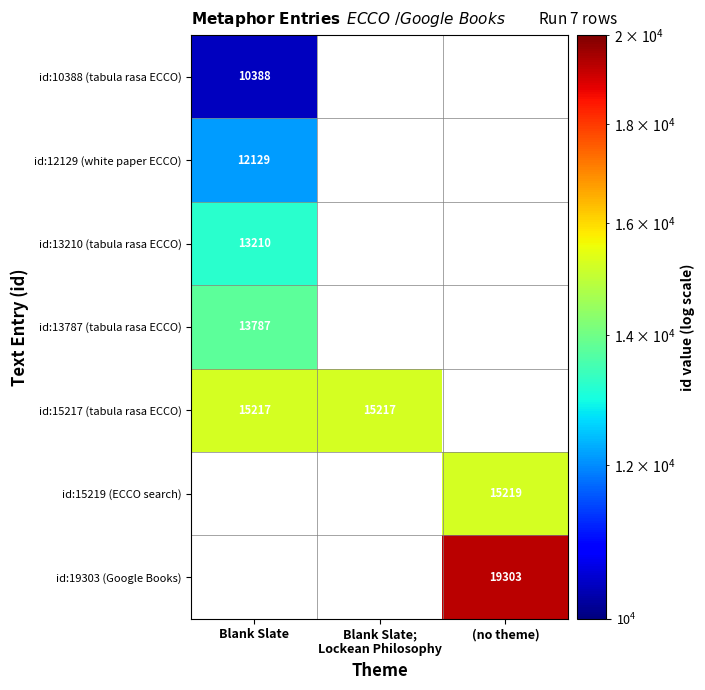

Is it true that id:13210 (tabula rasa ECCO) equals 4175 at Blank Slate?

False